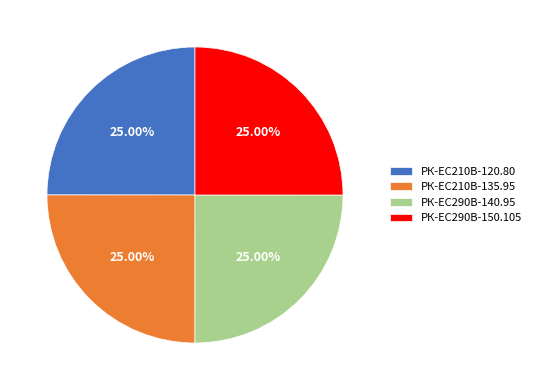

Is РК-EC210В-120.80 the majority of the pie?

No